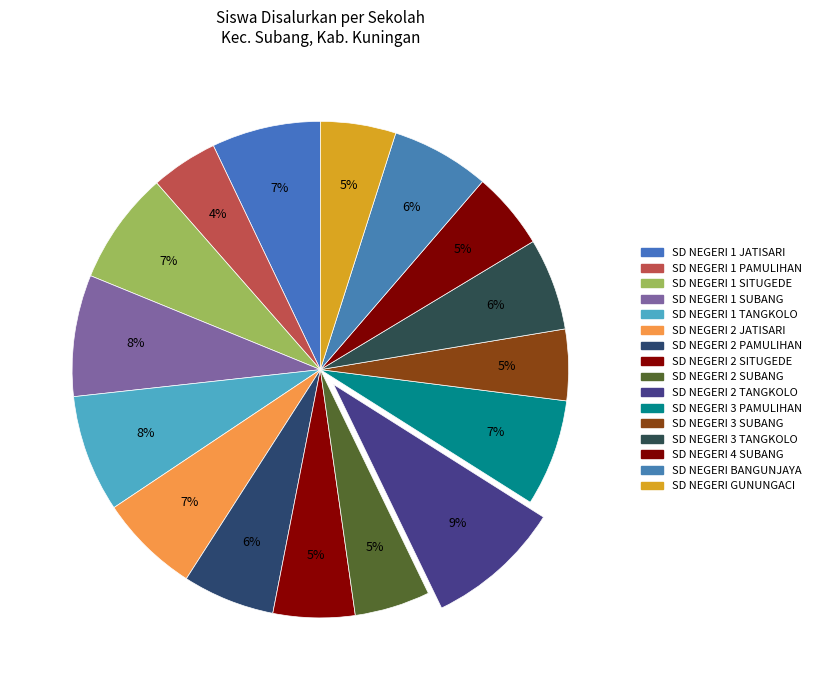

Rank the categories by value from lowest to highest.

SD NEGERI 1 PAMULIHAN, SD NEGERI 3 SUBANG, SD NEGERI 2 SUBANG, SD NEGERI GUNUNGACI, SD NEGERI 4 SUBANG, SD NEGERI 2 SITUGEDE, SD NEGERI 2 PAMULIHAN, SD NEGERI 3 TANGKOLO, SD NEGERI BANGUNJAYA, SD NEGERI 2 JATISARI, SD NEGERI 3 PAMULIHAN, SD NEGERI 1 JATISARI, SD NEGERI 1 SITUGEDE, SD NEGERI 1 TANGKOLO, SD NEGERI 1 SUBANG, SD NEGERI 2 TANGKOLO